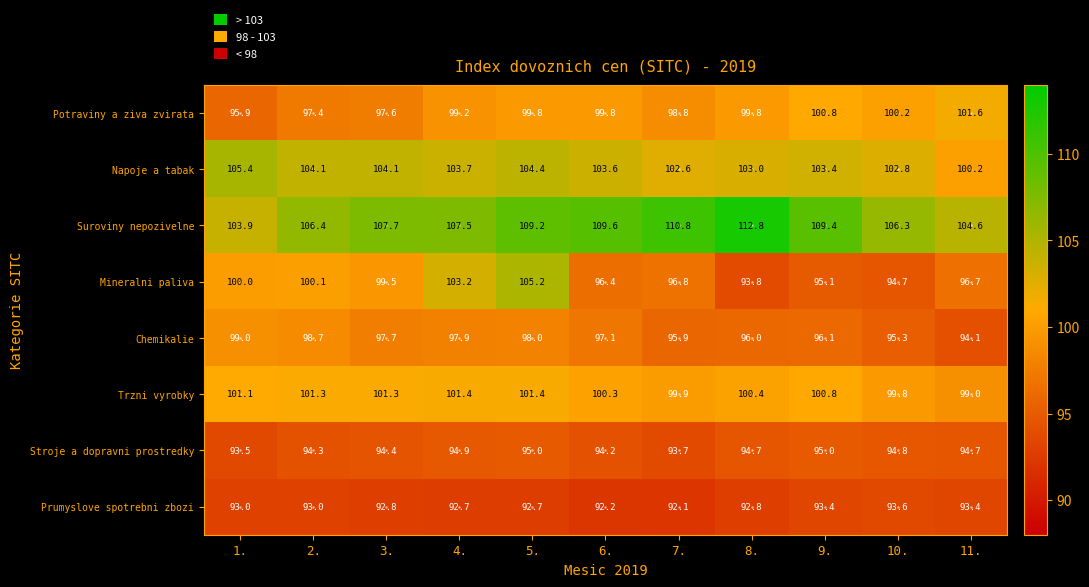

The value of Potraviny a ziva zvirata at 6. is 99.8. True or false?

True